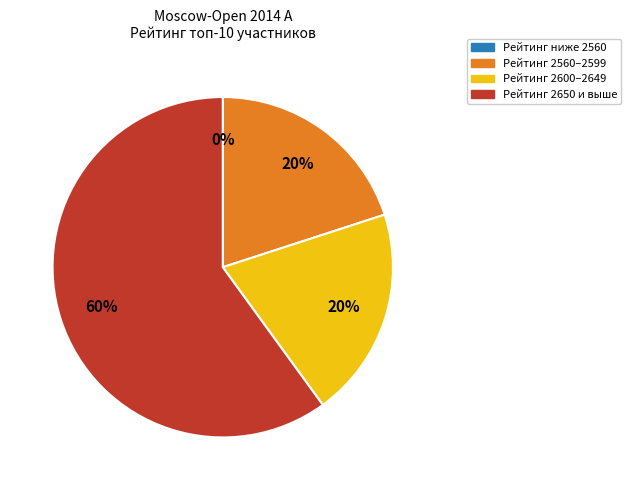

Is there a majority slice in this chart?

Yes